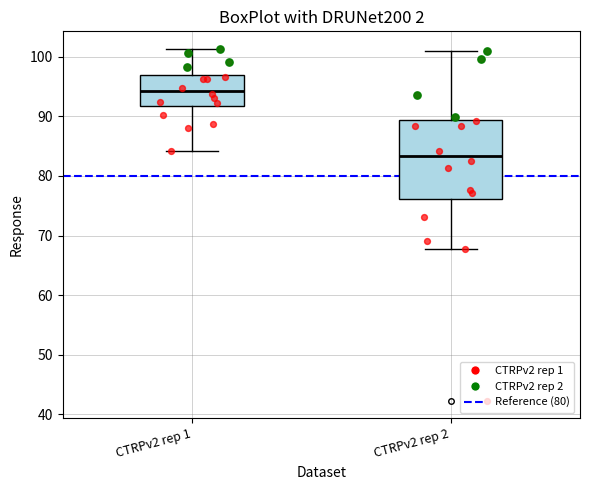

Reading left to right, read every box against the y-axis: the position of its median line, the range the box covers, and the ends of its whiskers. The values are not printed on the chart, so give them approximately, as read against the axis.

CTRPv2 rep 1: median 94, box 92 to 97, whiskers 84 to 101
CTRPv2 rep 2: median 83, box 76 to 89, whiskers 68 to 101